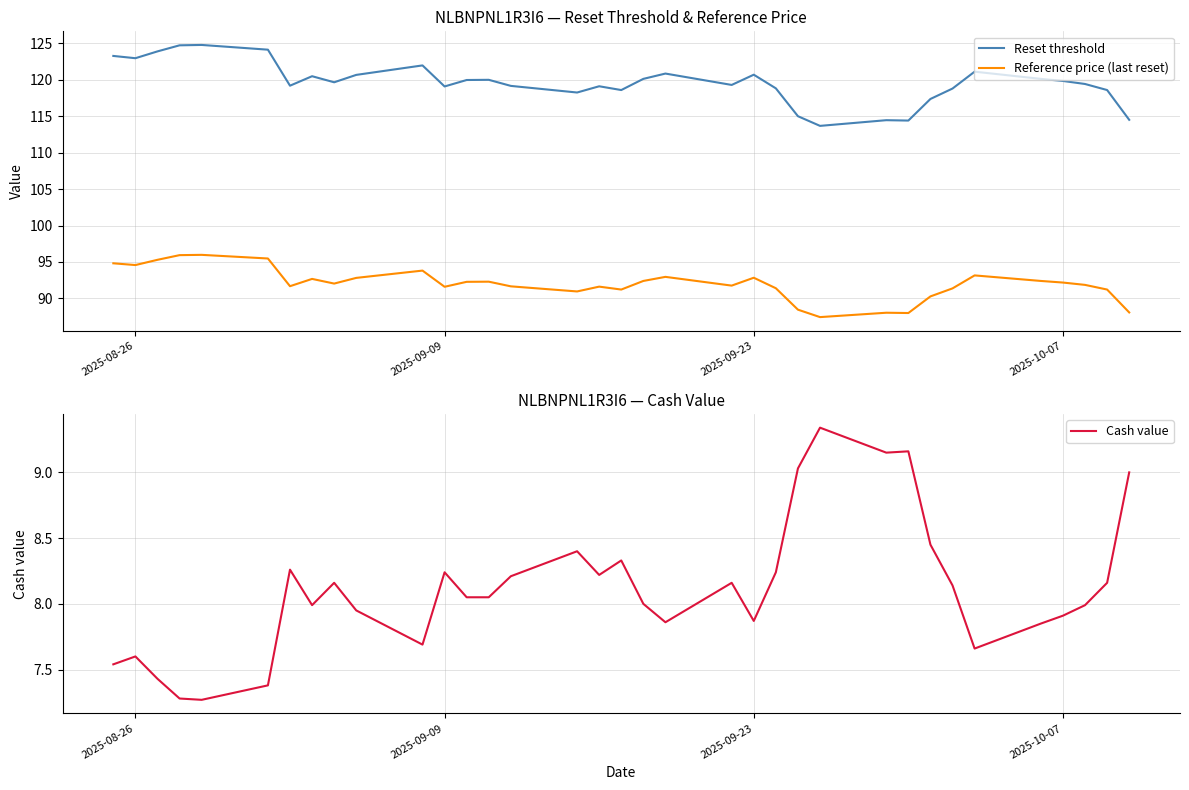

Is it true that Reset threshold equals 73.9 at 2025-09-23?

False